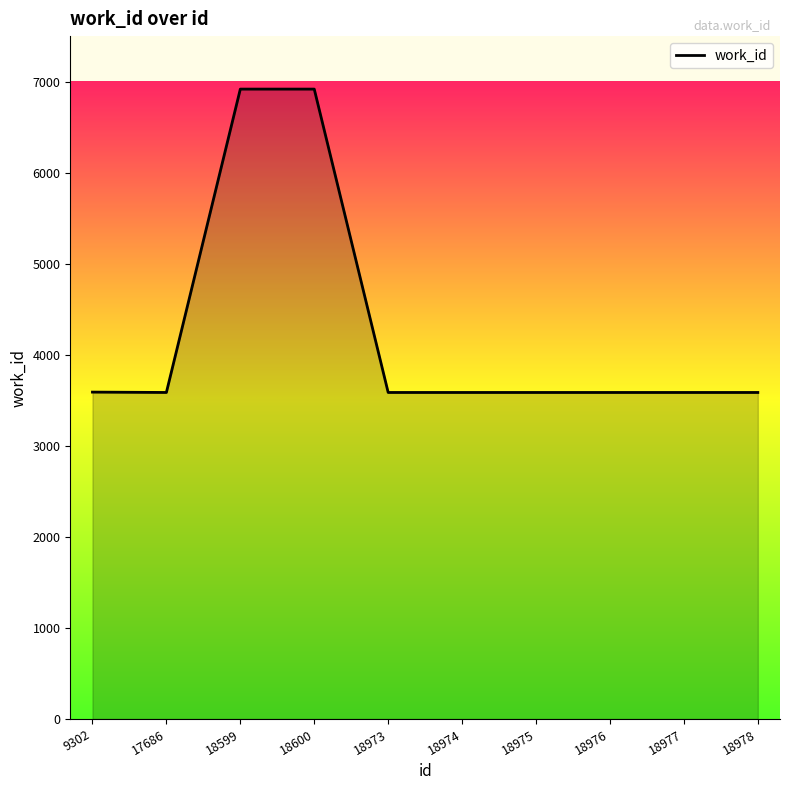

What is the difference between the maximum and minimum values?

3332